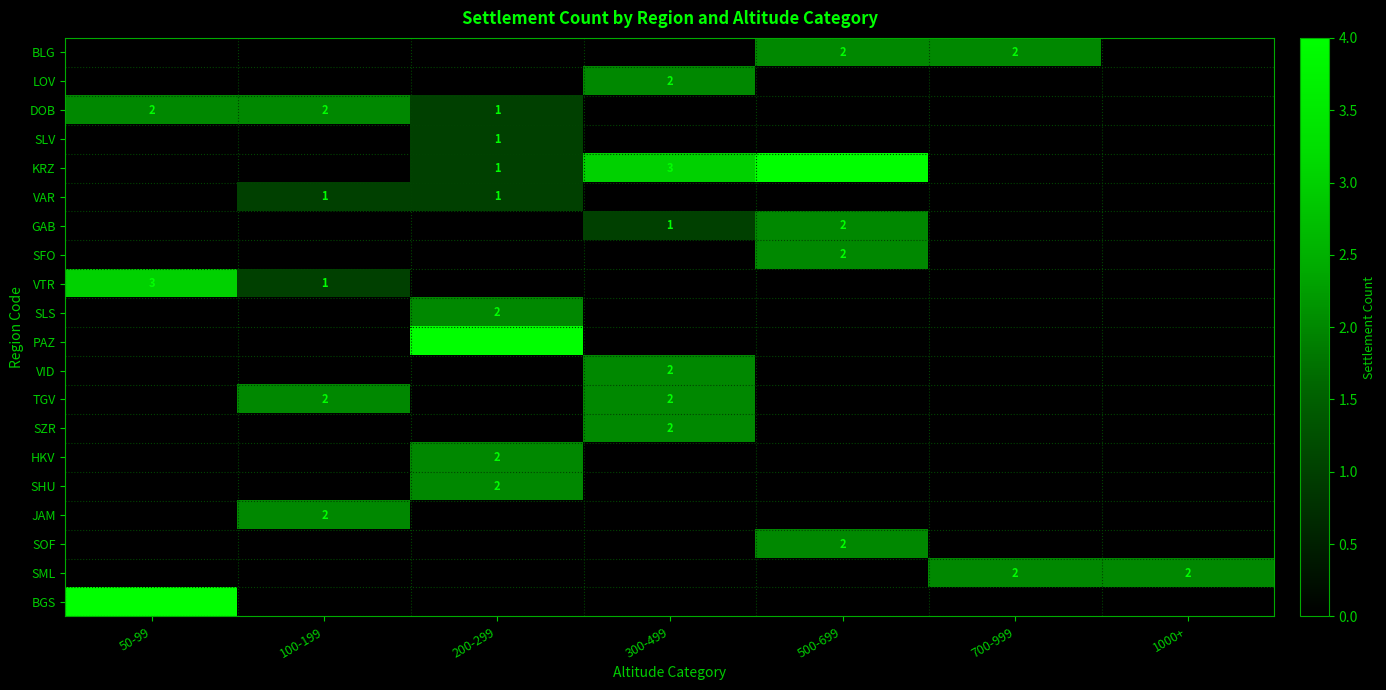

What is the difference between the BGS values at 500-699 and 50-99?

4